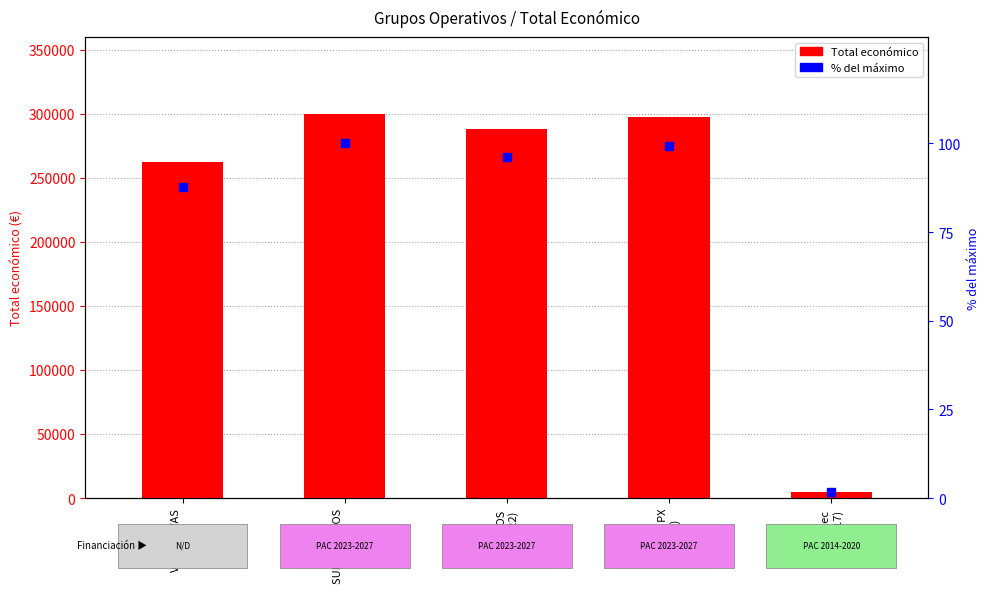

Rank the categories by Total económico value from lowest to highest.

Invitec
(2017), VIÑAS VIVAS
(2024), PAGOS
(2022), Cultivo PX
(2022), SUELOS VIVOS
(2022)